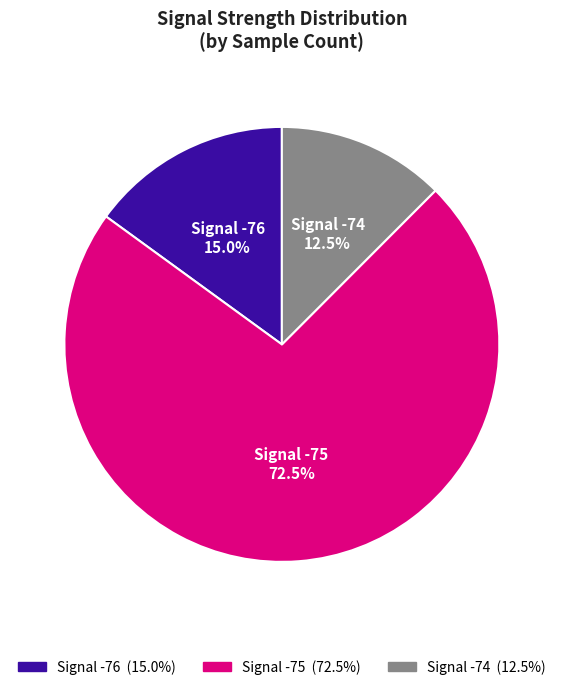

Is there a majority slice in this chart?

Yes